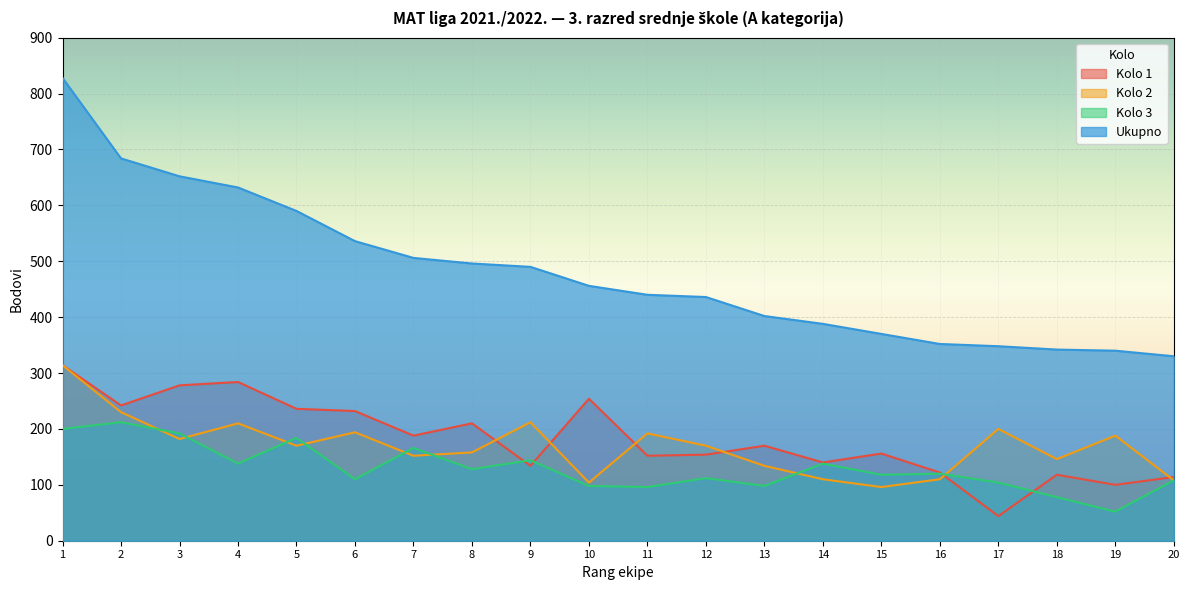

What is the spread (max minus min) of values at 11?

344